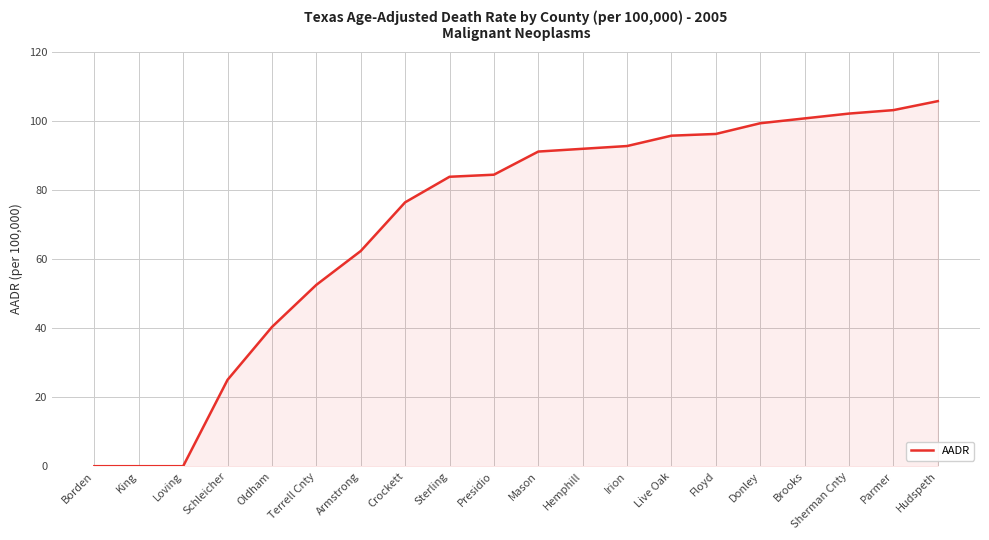

The chart shows a value of 91.1 at Mason. True or false?

True